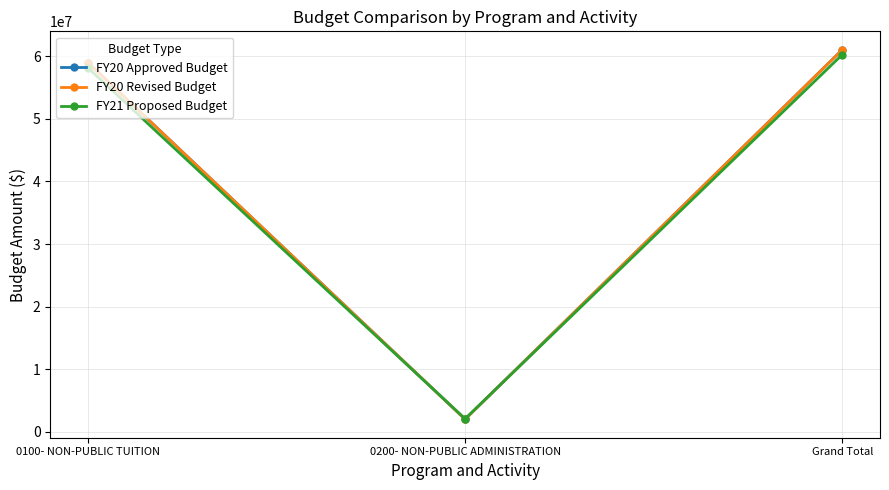

At which label is FY20 Revised Budget closest to 31522540?

0100- NON-PUBLIC TUITION